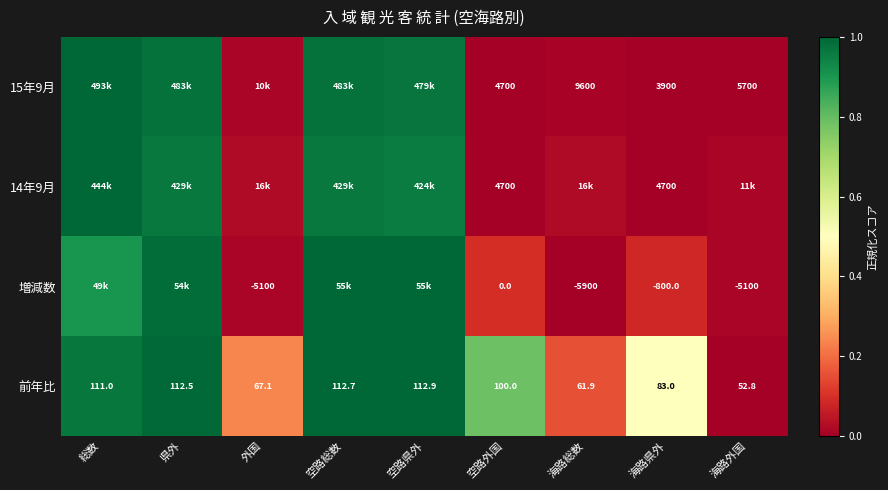

Is the value of 前年比 at 海路県外 greater than the value of 増減数 at 海路総数?

Yes